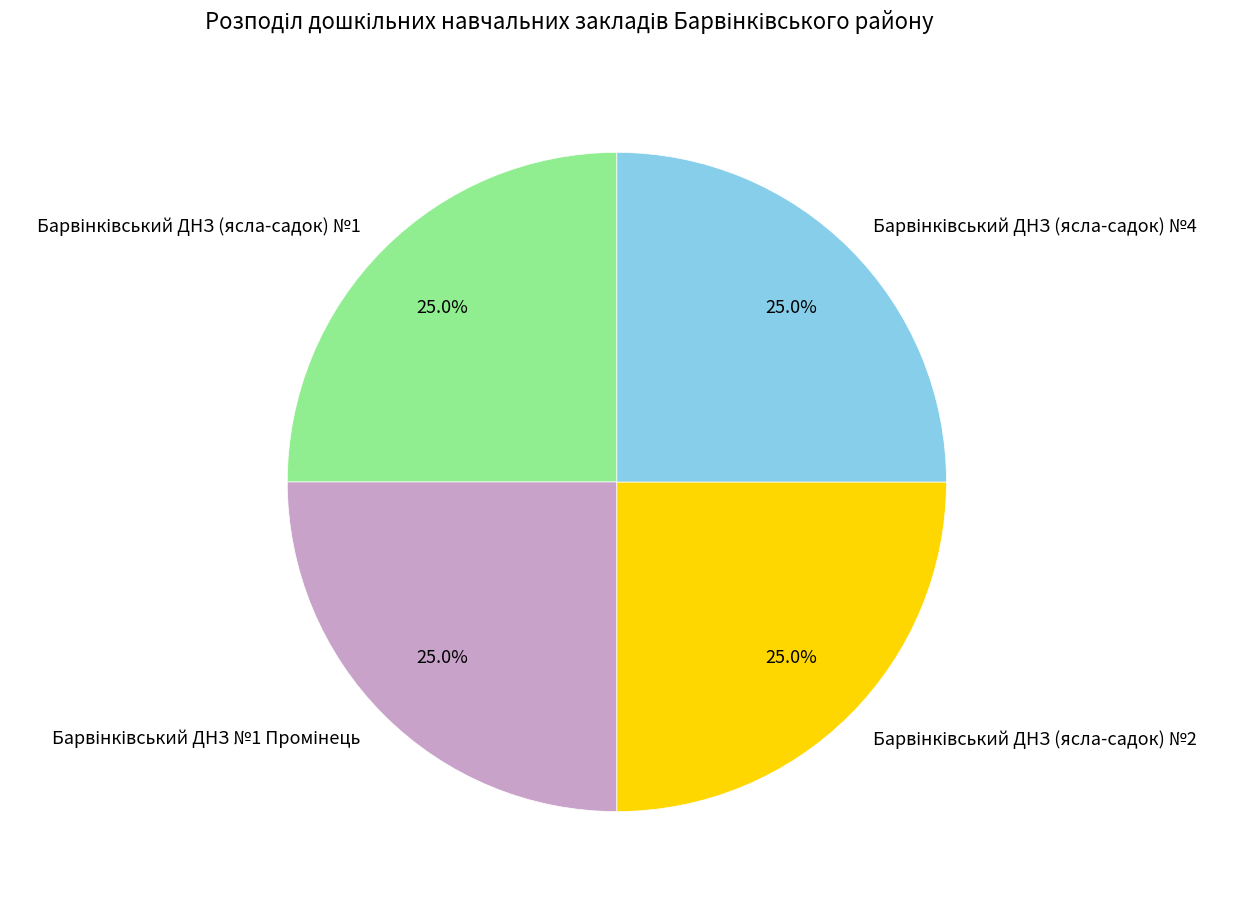

Count the number of slices in the pie.

4